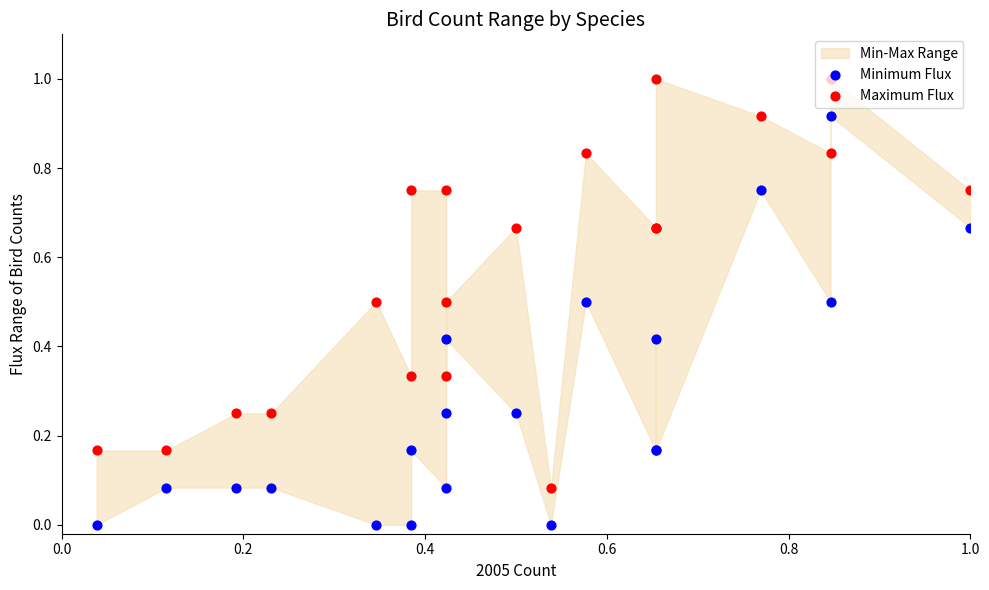

Which series reaches the minimum Y coordinate?

Minimum Flux